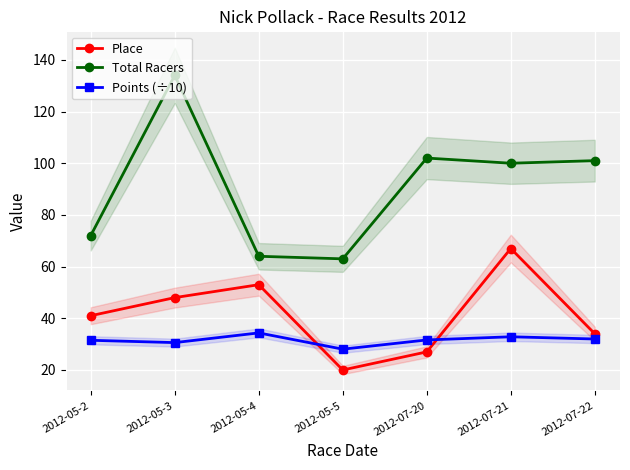

Between 2012-05-5 and 2012-07-20, which series saw the biggest shift?

Total Racers